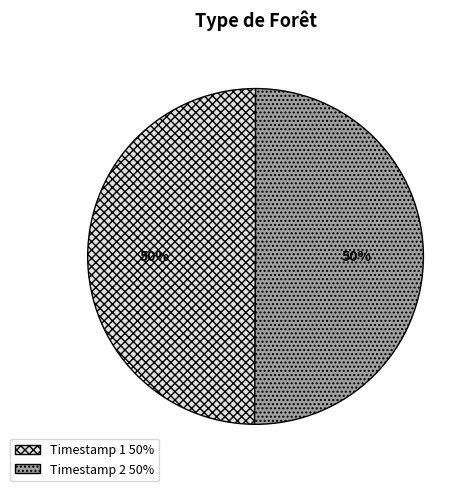

To the nearest percent, what is the average slice percentage?

50%